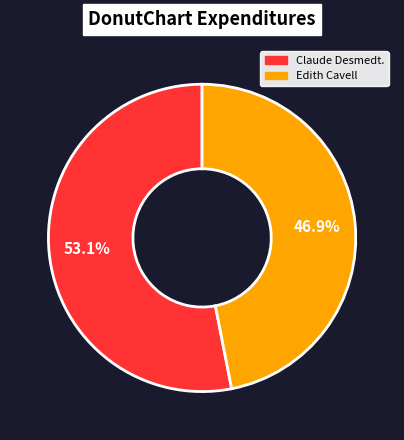

What is the largest slice in the pie chart?

Claude Desmedt.